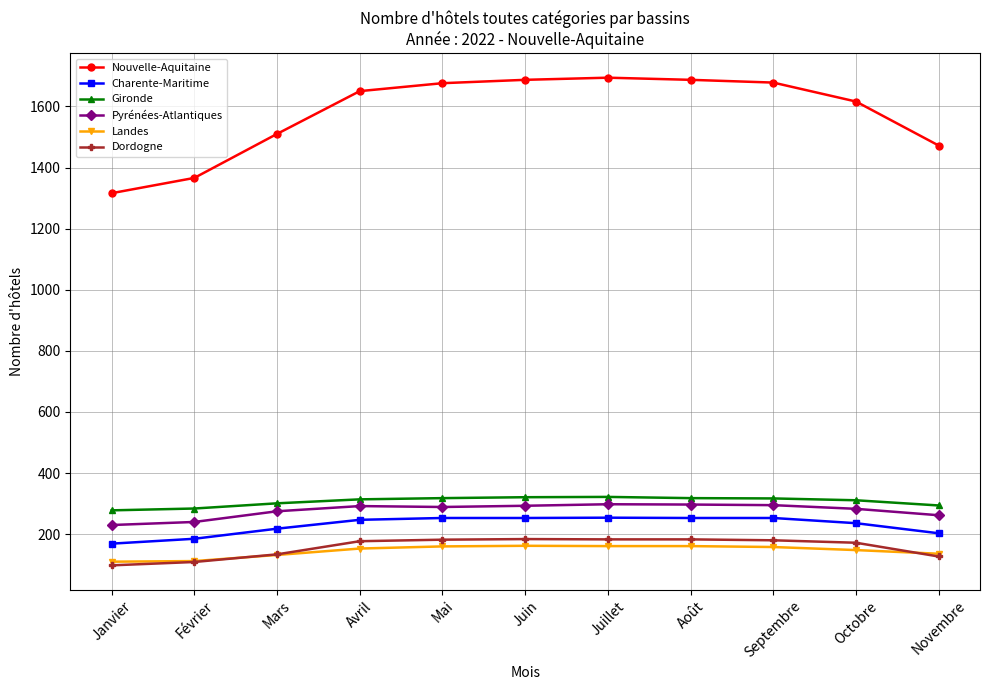

How many series are shown in this chart?

6